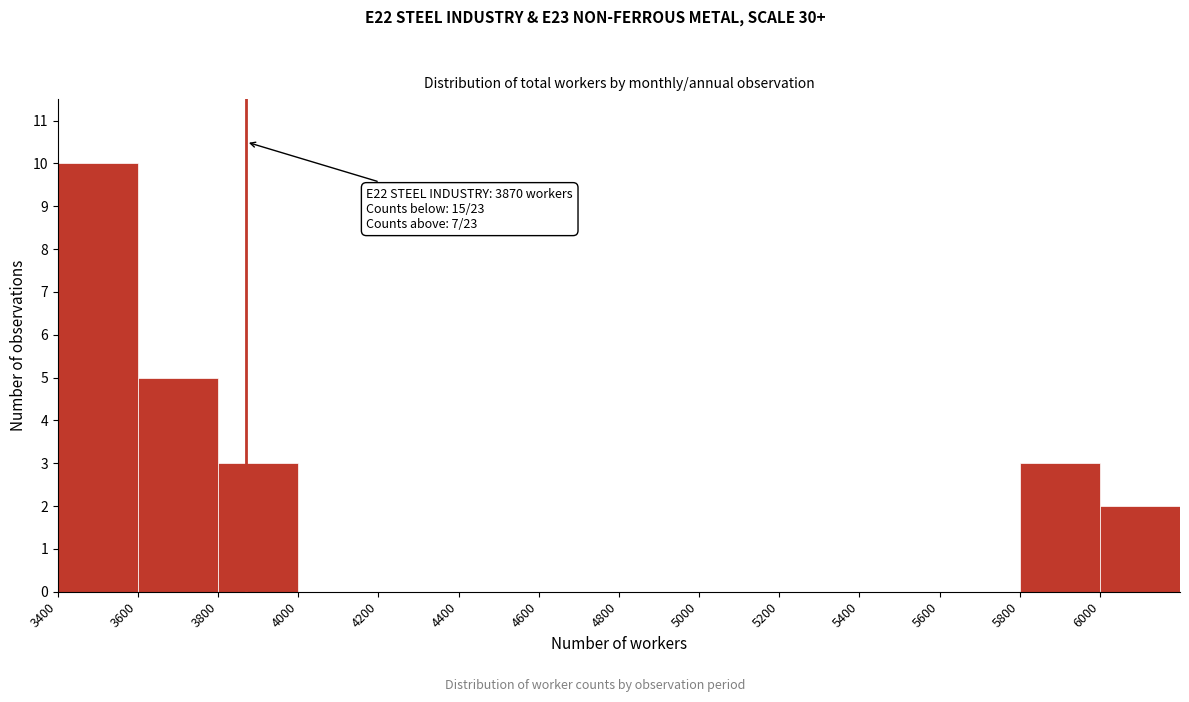

Over which range of the x-axis is the bar tallest?

3400 to 3600